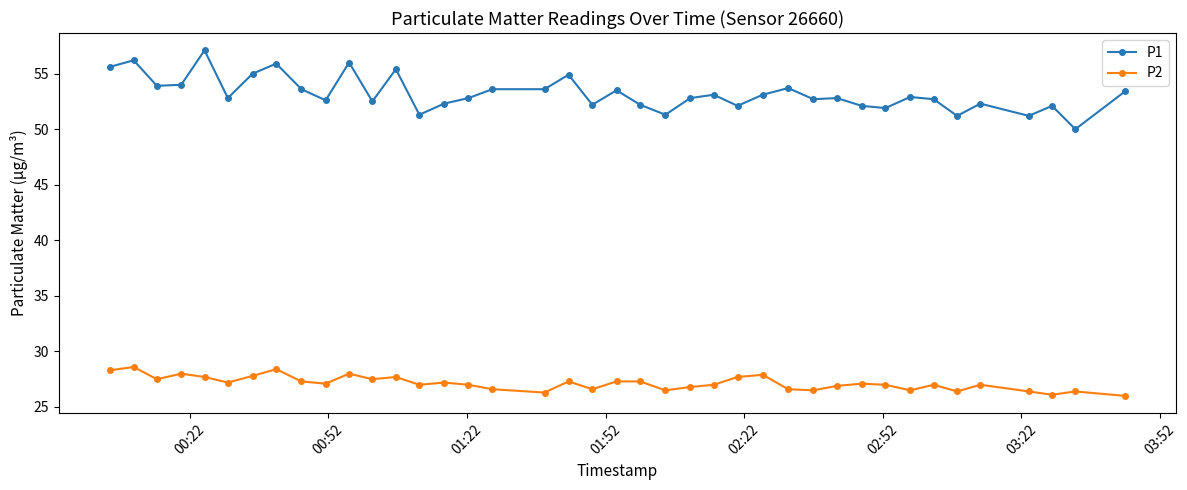

What is the sum of all P1 values?

2128.4